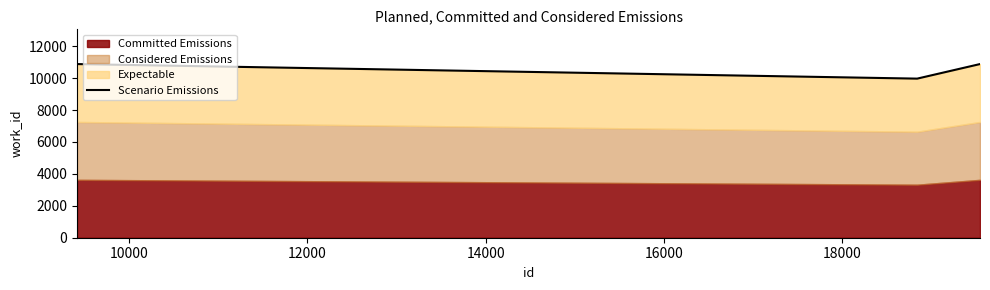

The chart shows a value of 5323 at 12000. True or false?

False